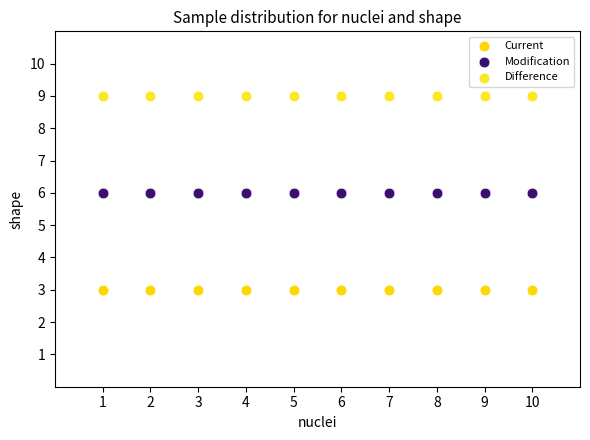

Which series contains the highest Y value?

Difference